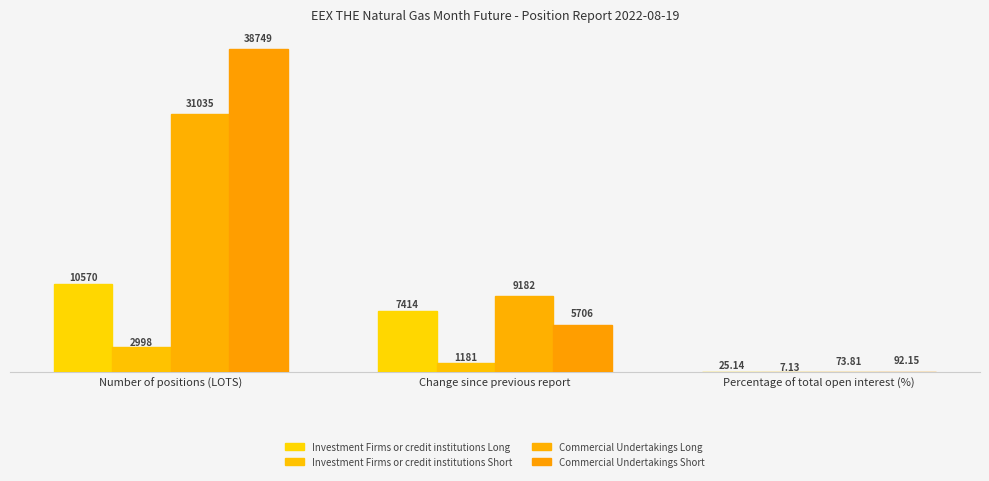

How many bars are there in each group?

4